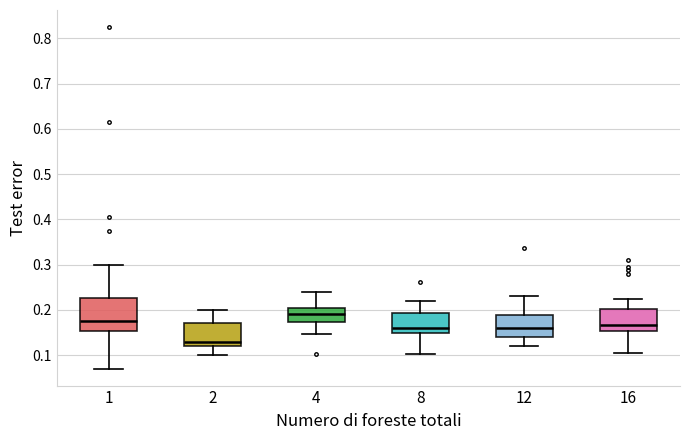

Where does the lower whisker of the box at x = 8 end on the y-axis? The values are not printed on the chart, so give them approximately, as read against the axis.

0.10